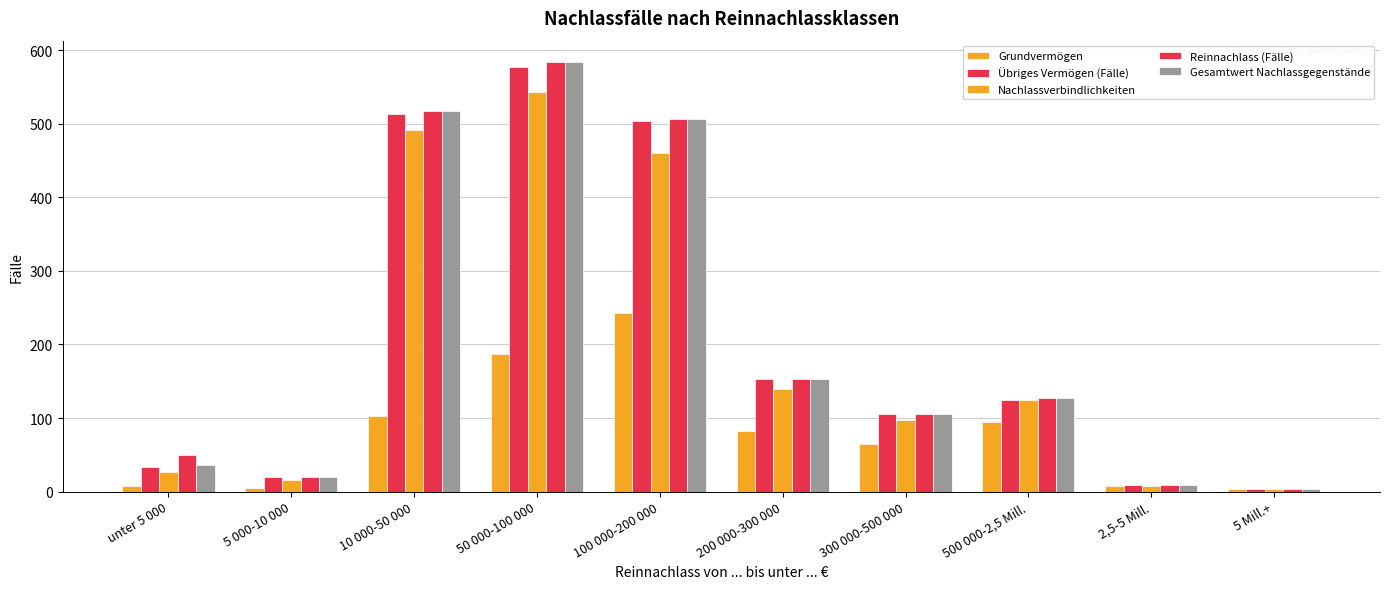

How many categories are shown in the chart?

10